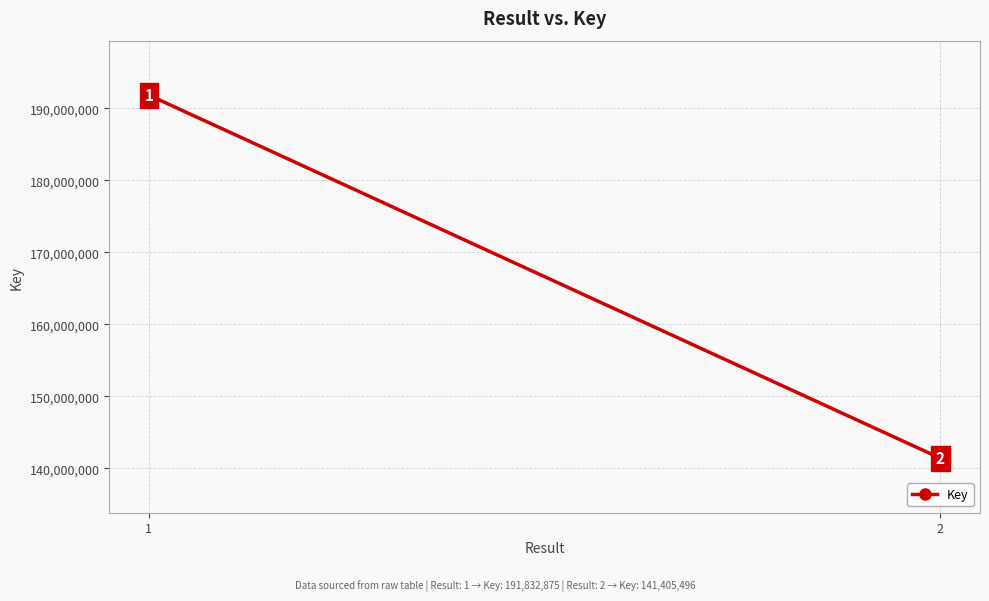

Reading right to left, transcribe all the data shown in this chart.

141405496	191832875